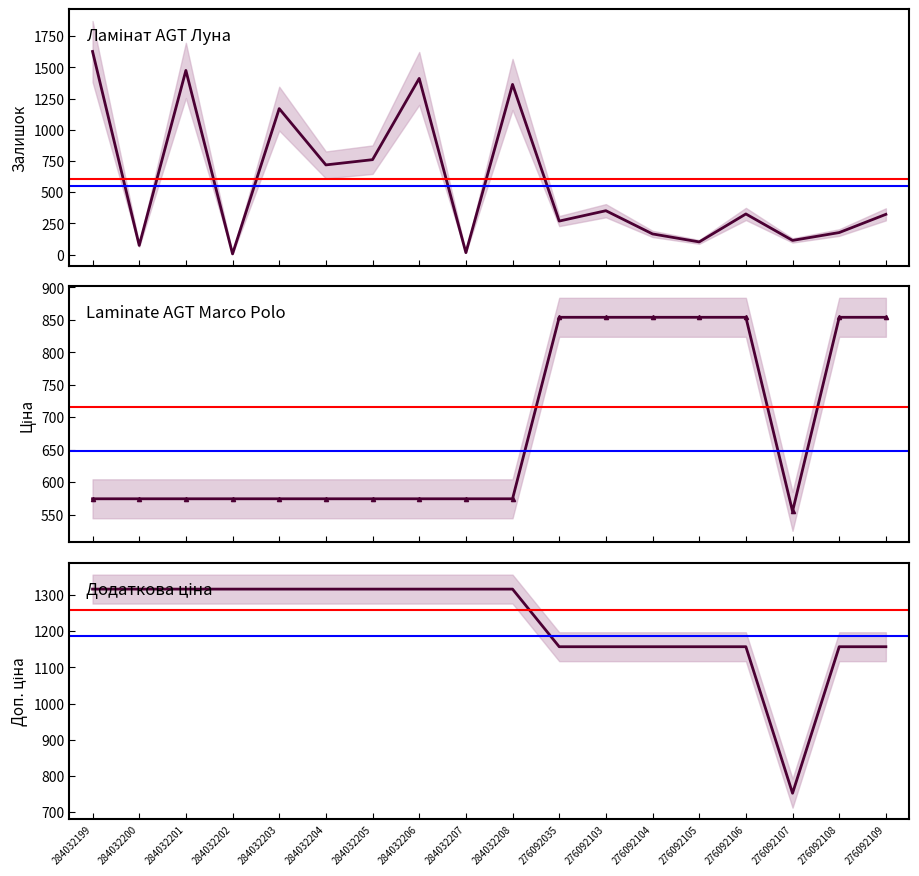

How many lines are shown in the chart?

3